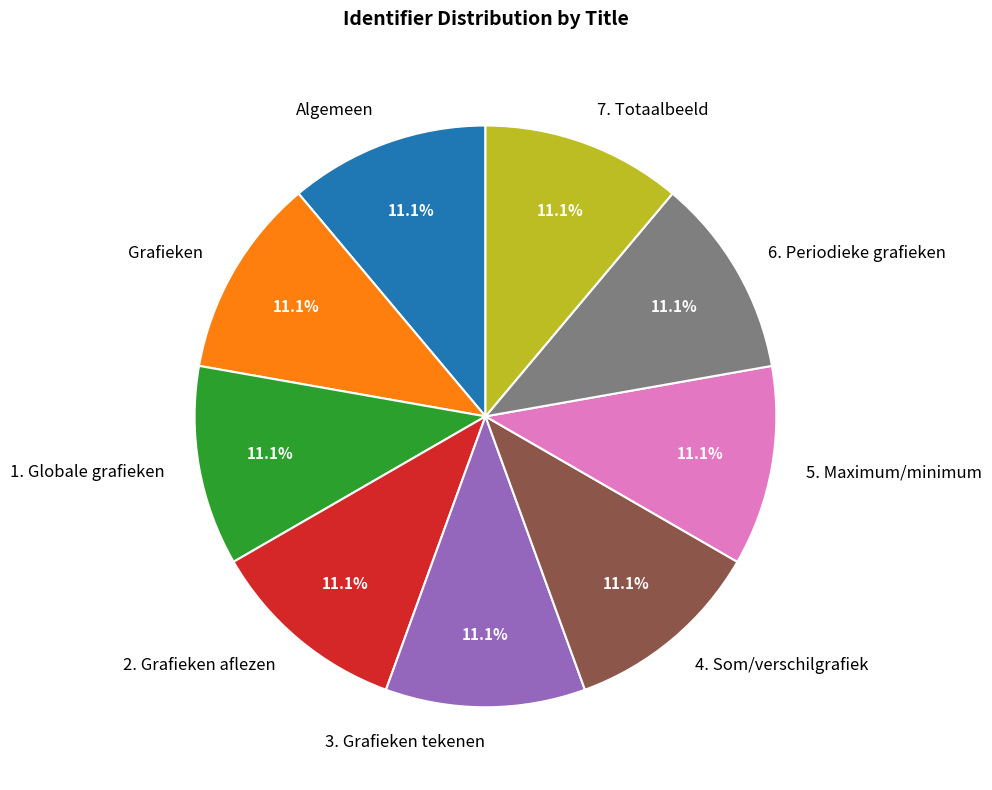

What is the ratio of the value at 7. Totaalbeeld to the value at 1. Globale grafieken?

1.0